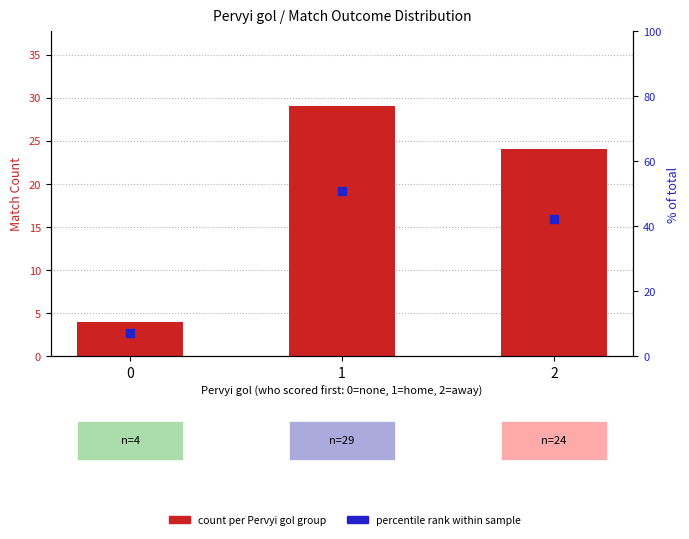

Is the value of % of total matches at 1 greater than the value of count per Pervyi gol group at 0?

Yes